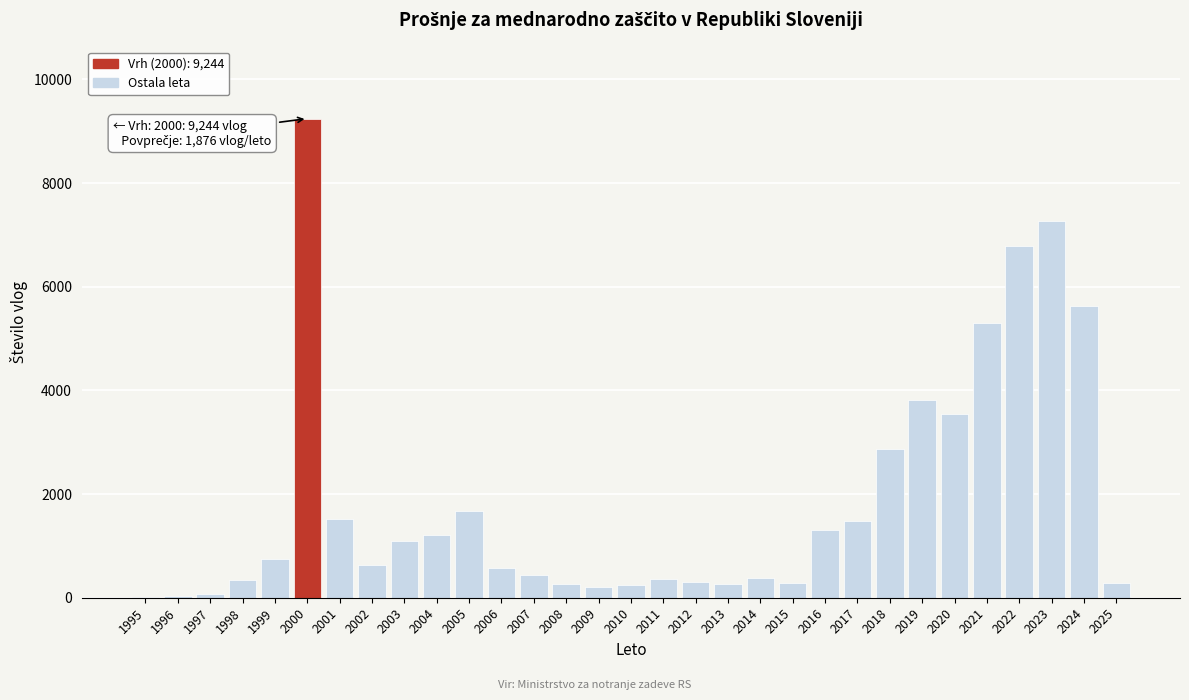

What is the sum of all values?

58175